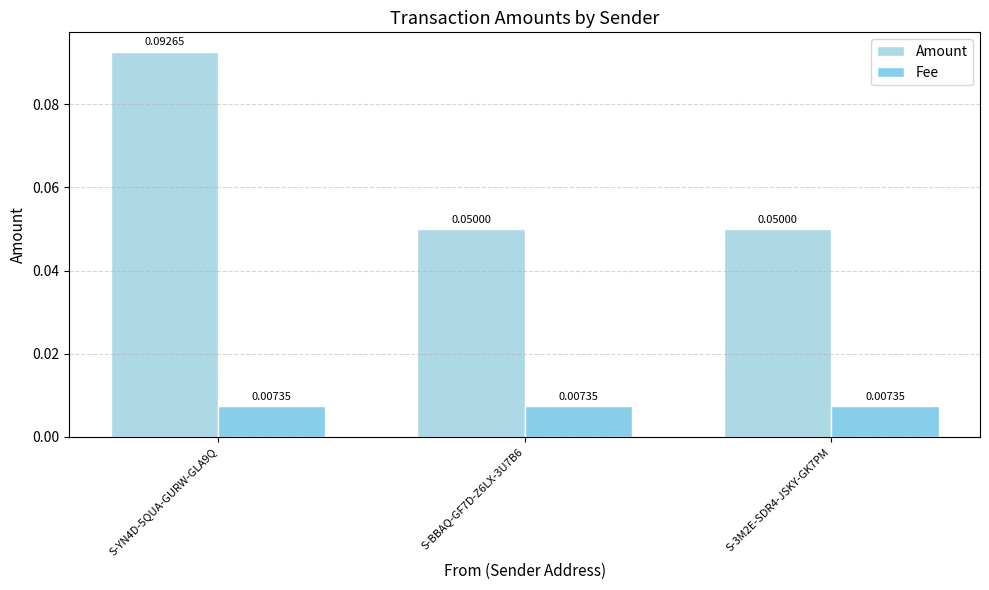

How many bars are there in total?

6